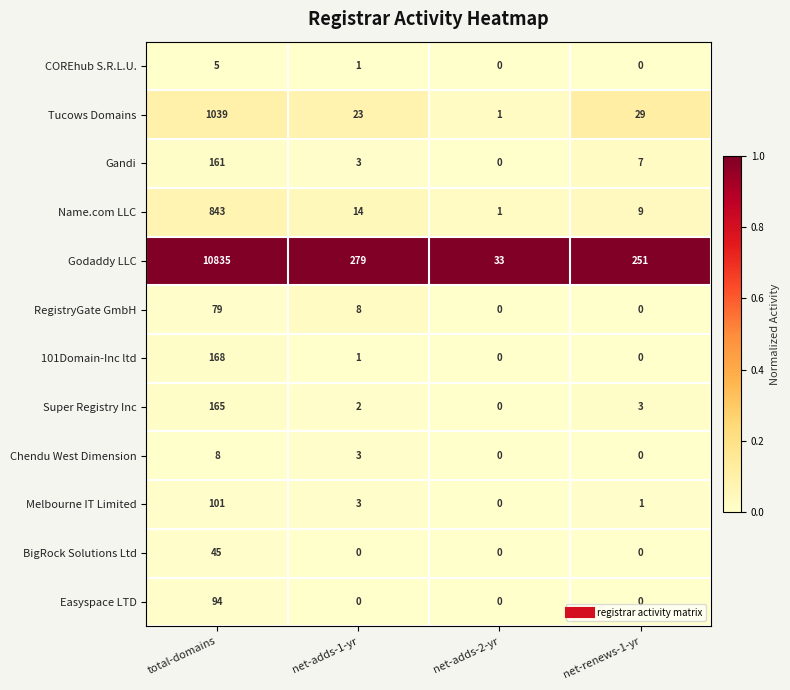

Between net-adds-2-yr and net-renews-1-yr, which series saw the biggest shift?

Godaddy LLC